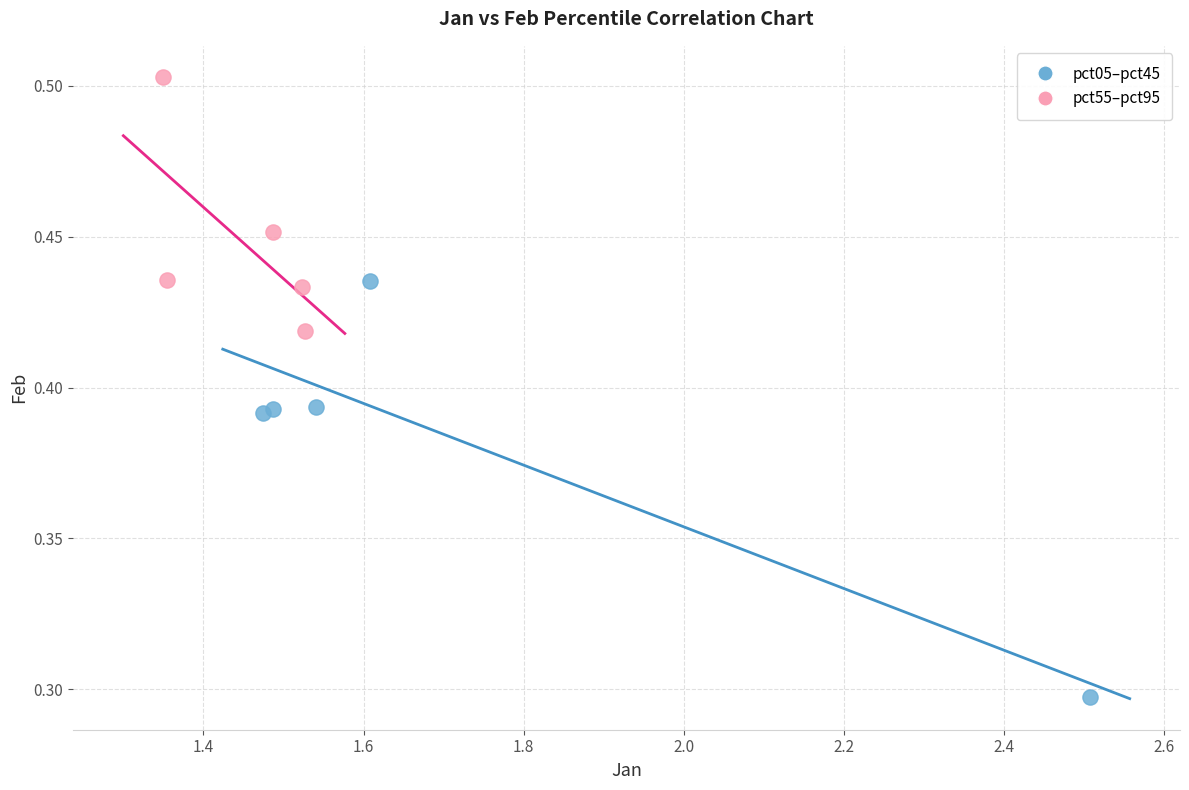

Which series has the widest spread of Y values?

pct05–pct45